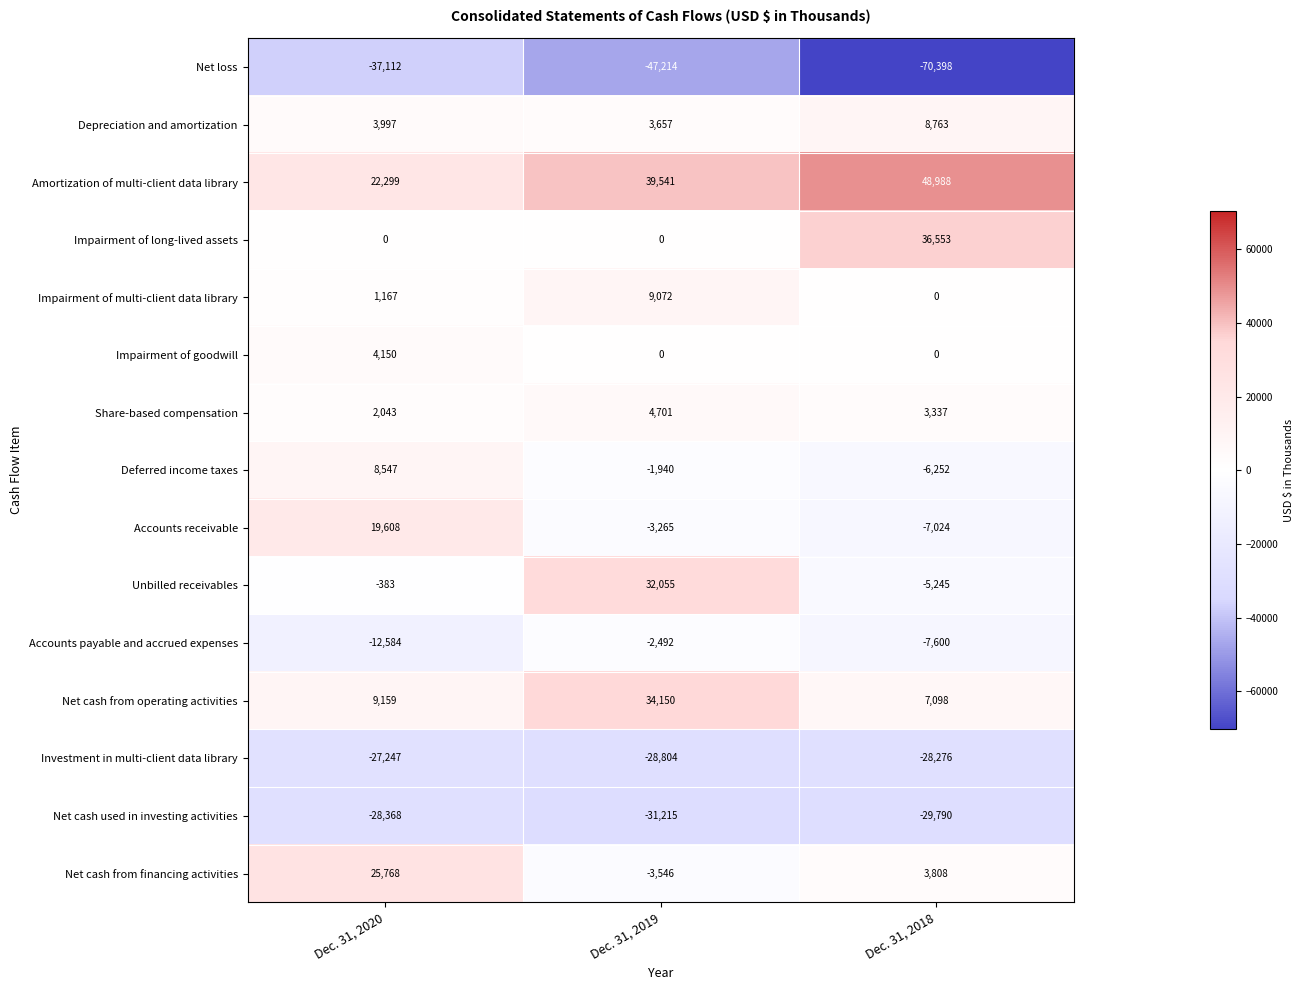

Which category has the lowest value across all series?

Dec. 31, 2018